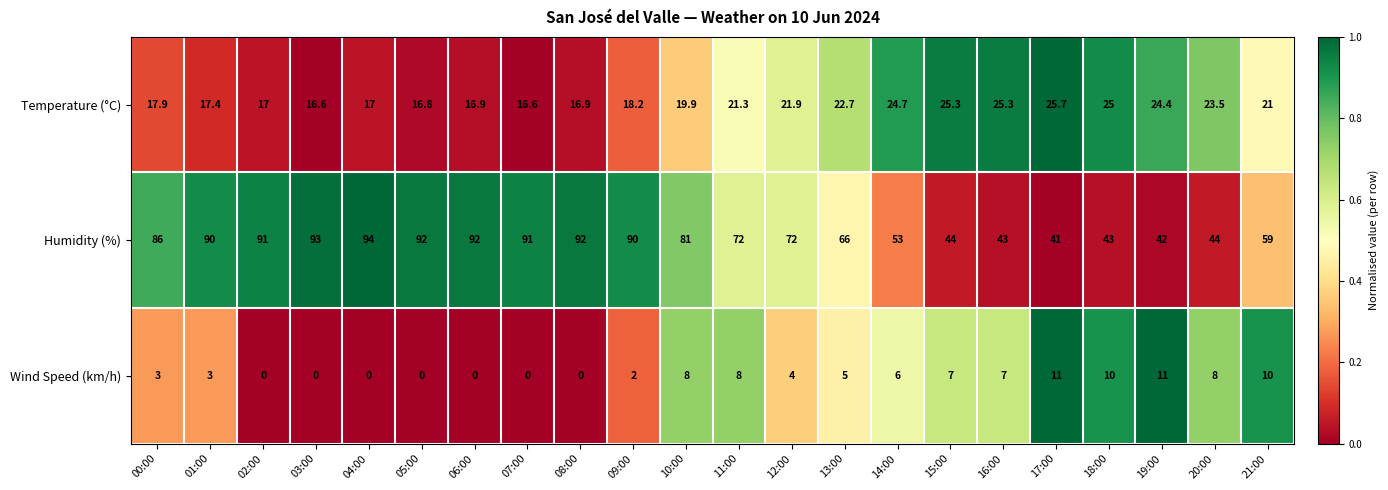

What is the total value across all series at 02:00?

108.0